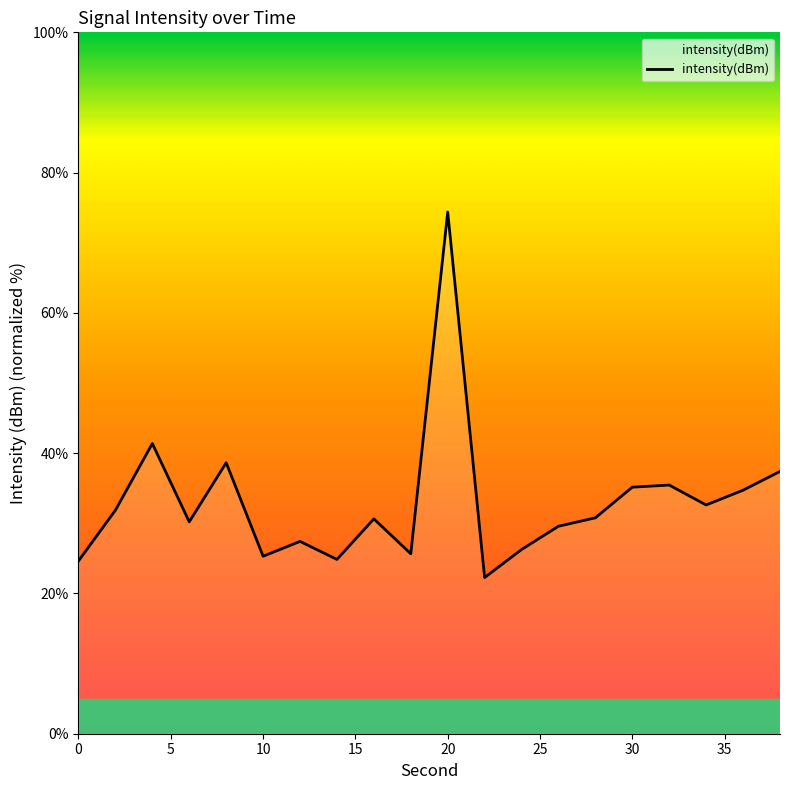

Does the chart display data point markers on the line(s)?

No